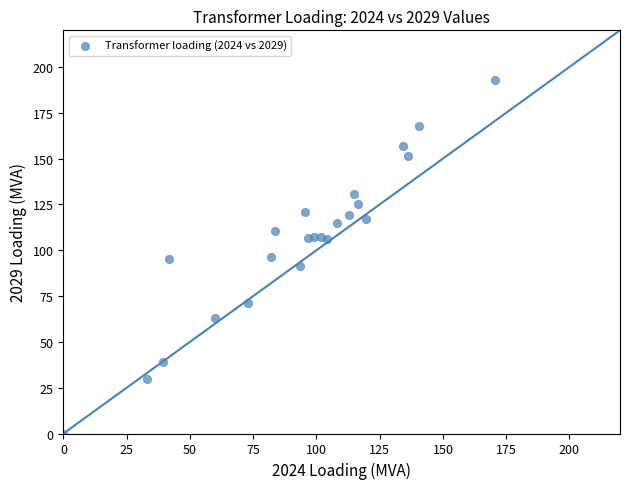

What is the range of X values (max minus min)?

170.4